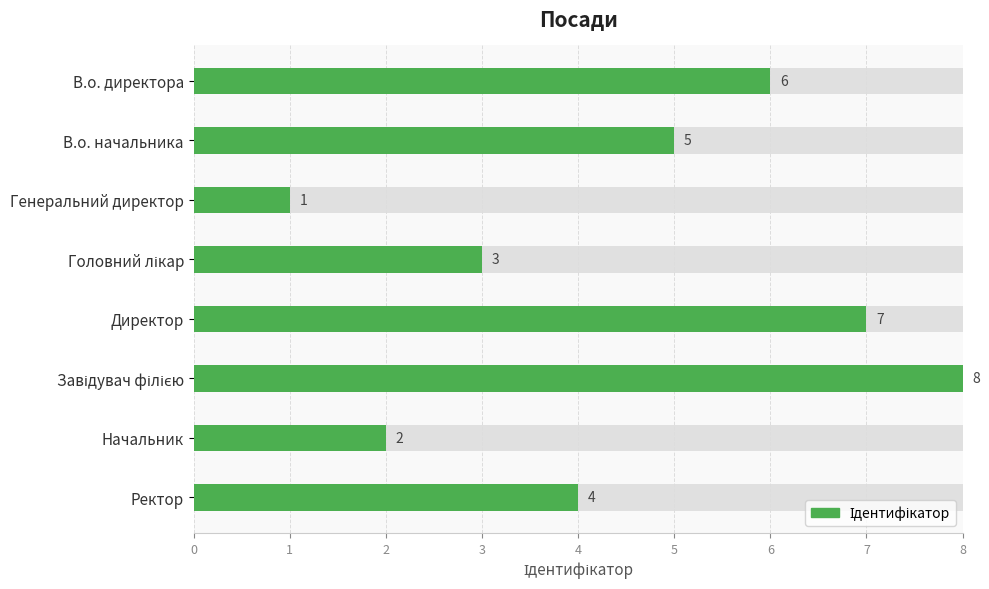

What is the sum of the values at Директор and Начальник?

9